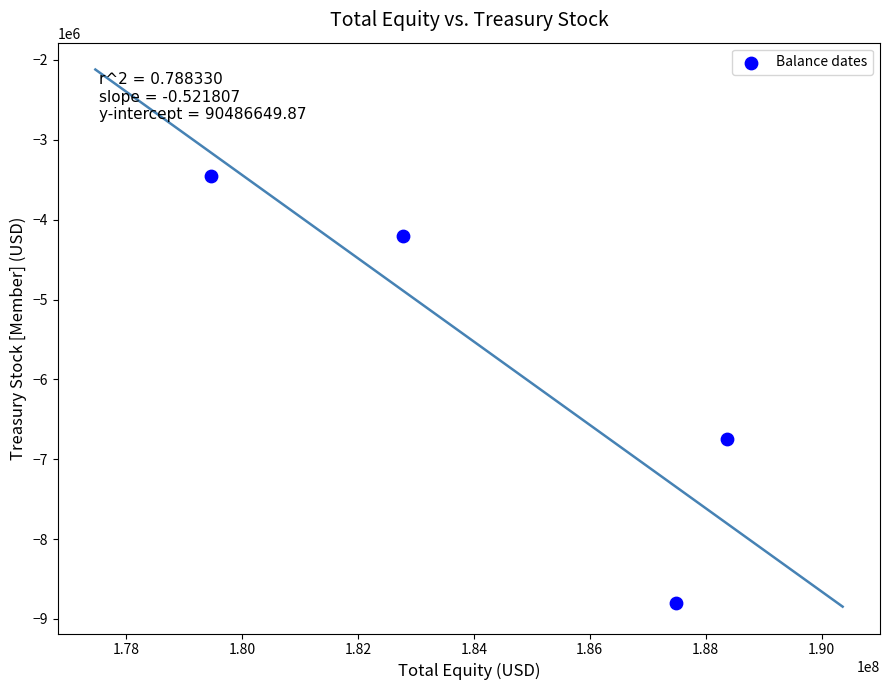

What Y value in the scatter plot is closest to -6128000?

-6744000